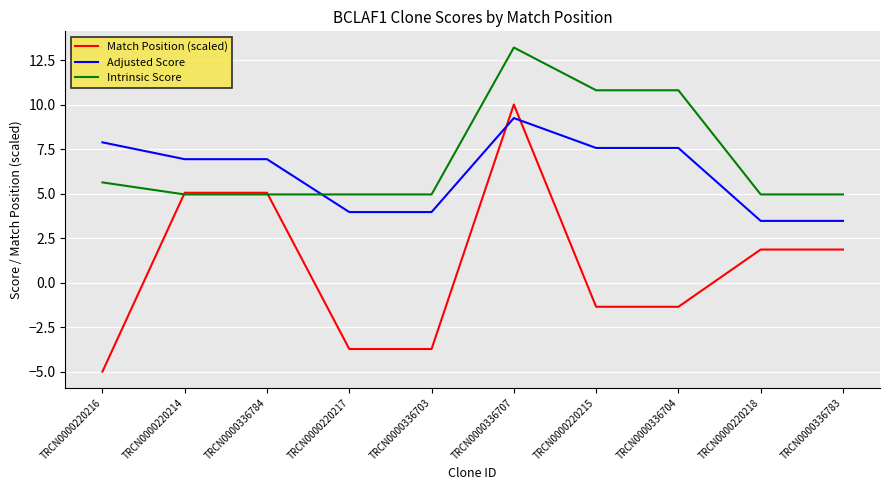

What is the total value across all series at TRCN0000336783?

10.3